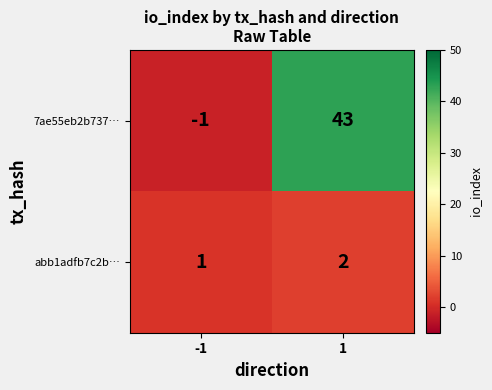

Reading right to left, list all the values displayed in this chart.

7ae55eb2b737…: 43	-1
abb1adfb7c2b…: 2	1